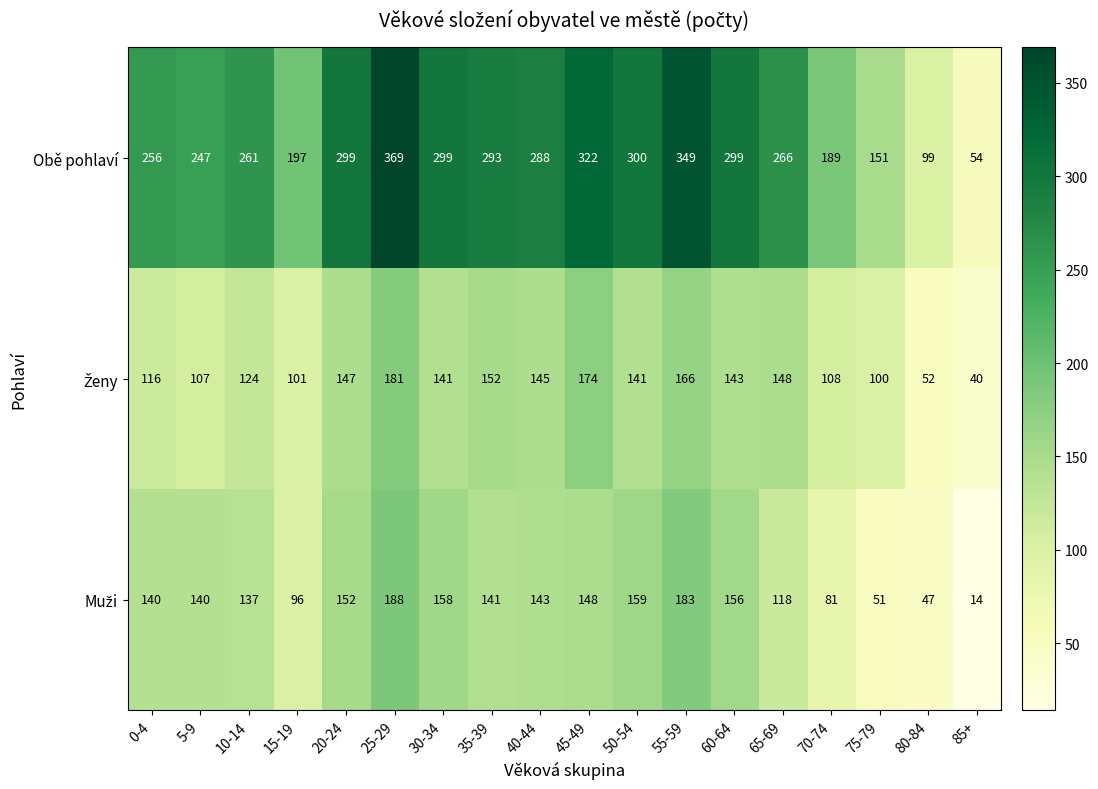

At how many categories does at least one series exceed 73?

17